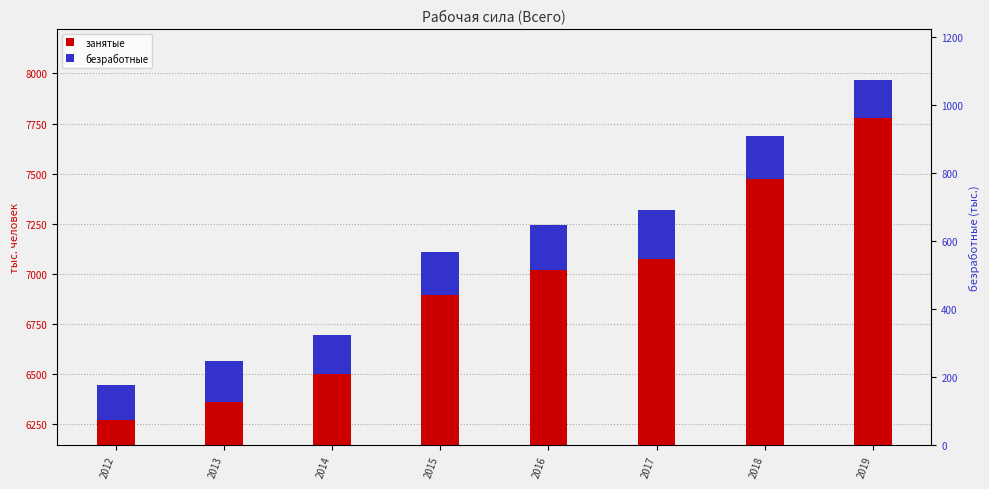

How many categories are shown in the chart?

8